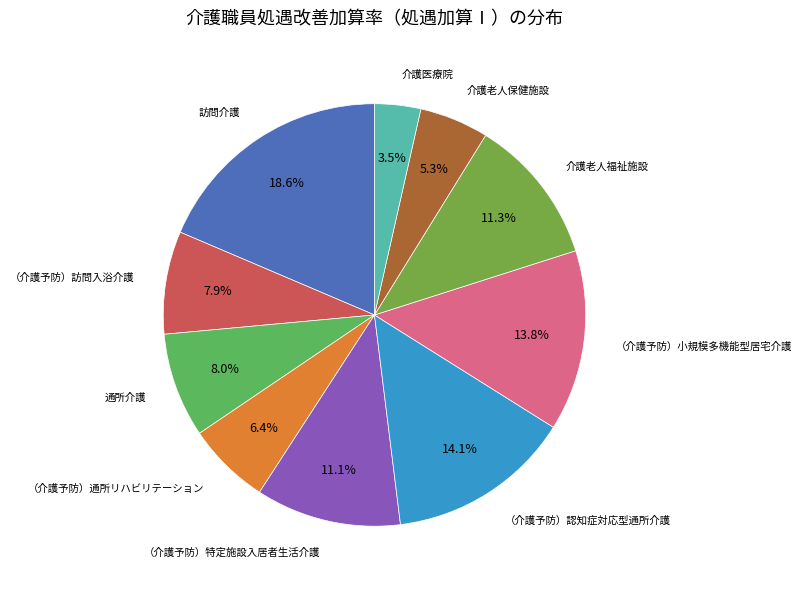

How many segments does this pie chart have?

10